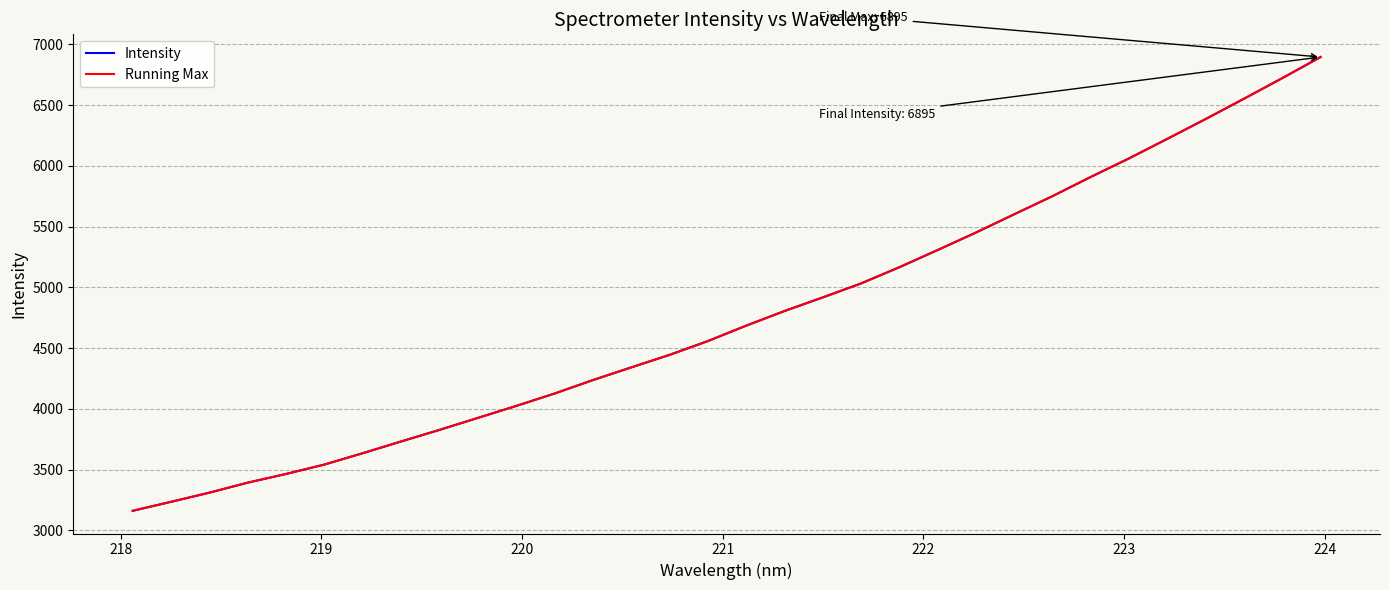

What is the lowest value of the Running Max series?

3161.1